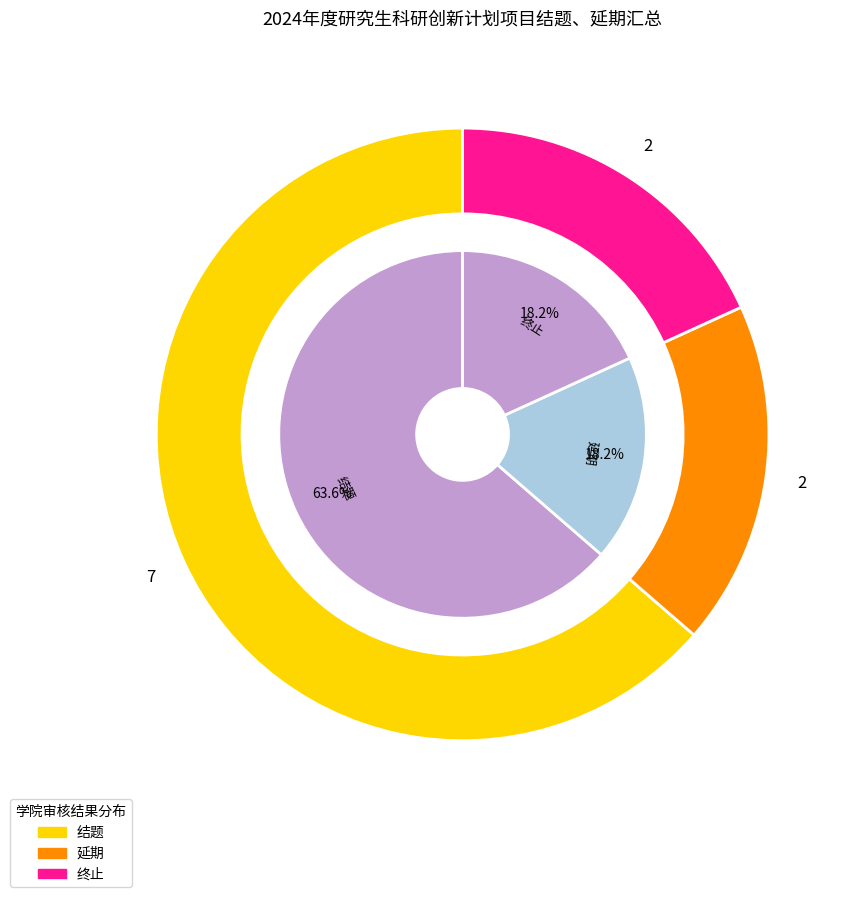

Count the number of slices in the pie.

3